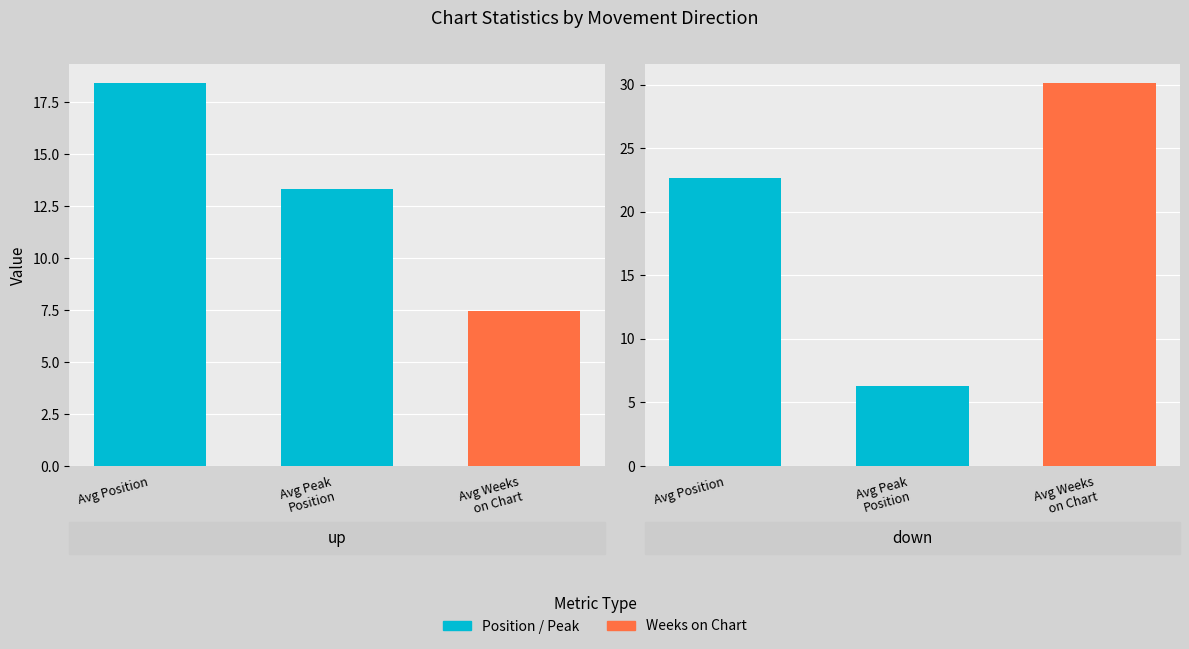

How many bars are there in total?

6